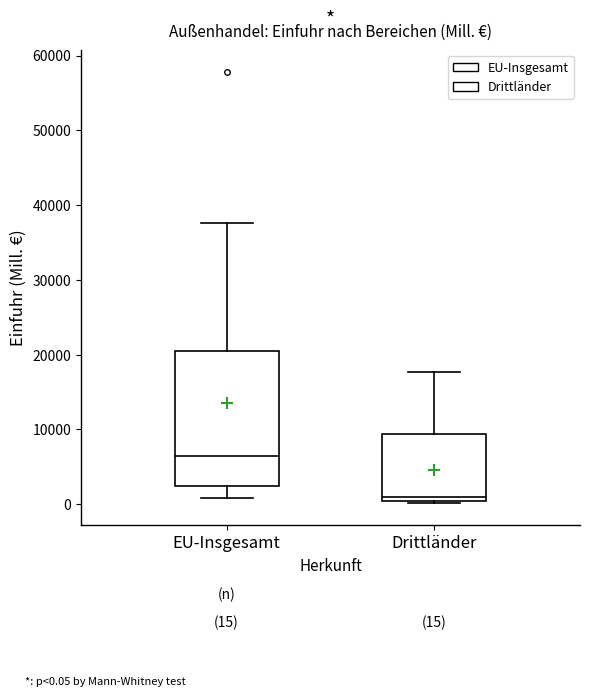

Which box is the tallest, from its lower edge to its upper edge?

EU-Insgesamt